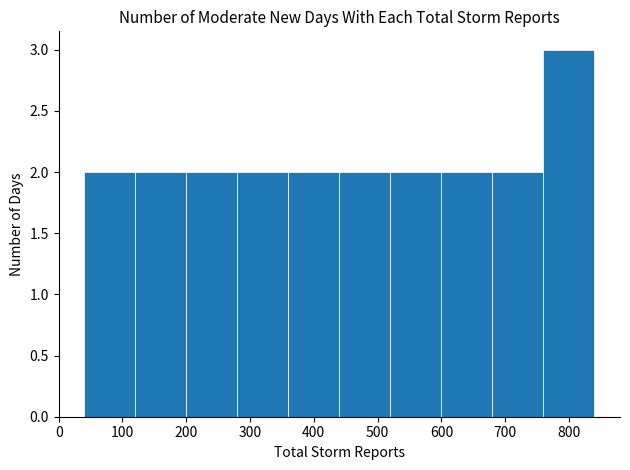

What is the height of the bar covering 680 to 760 on the x-axis? The values are not printed on the chart, so give them approximately, as read against the axis.

2